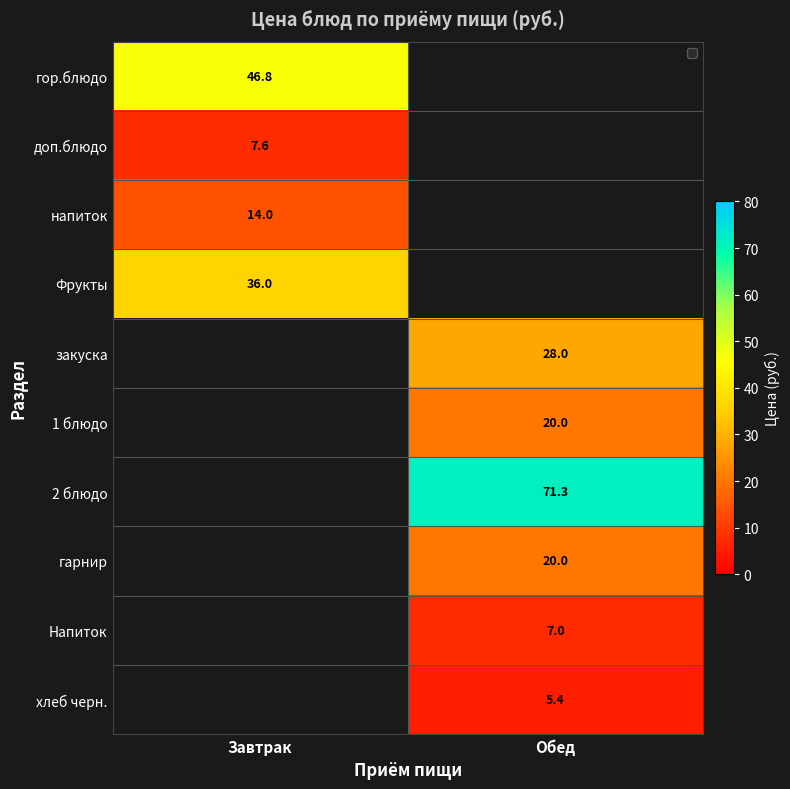

Is it true that 1 блюдо equals 30.2 at Обед?

False